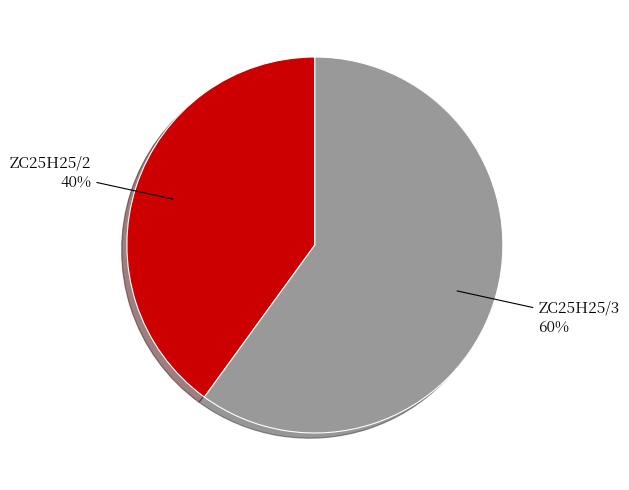

What is the largest slice in the pie chart?

ZC25H25/3